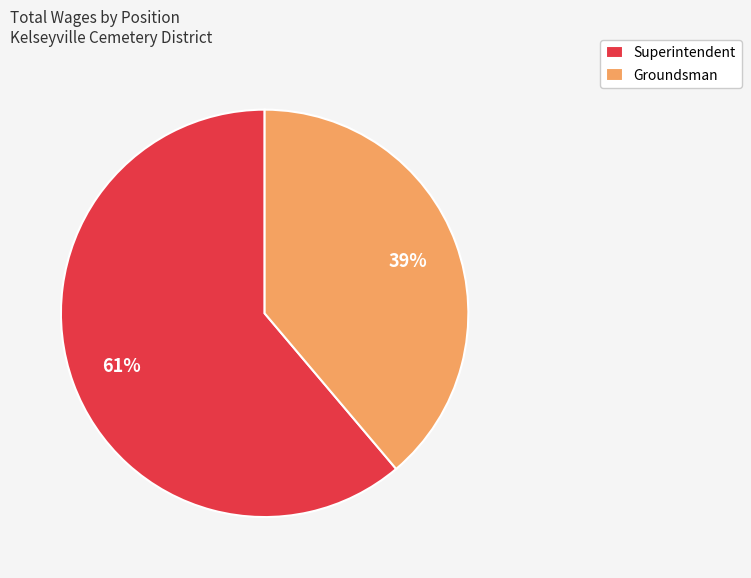

Rank the categories by value from highest to lowest.

Superintendent, Groundsman